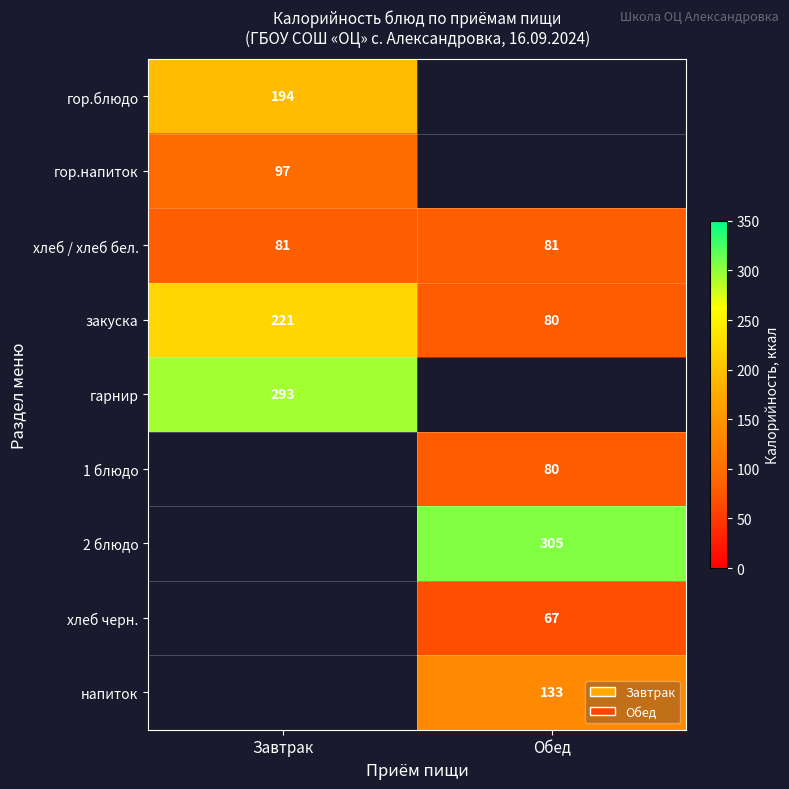

What is the sum of the закуска values at Обед and Завтрак?

301